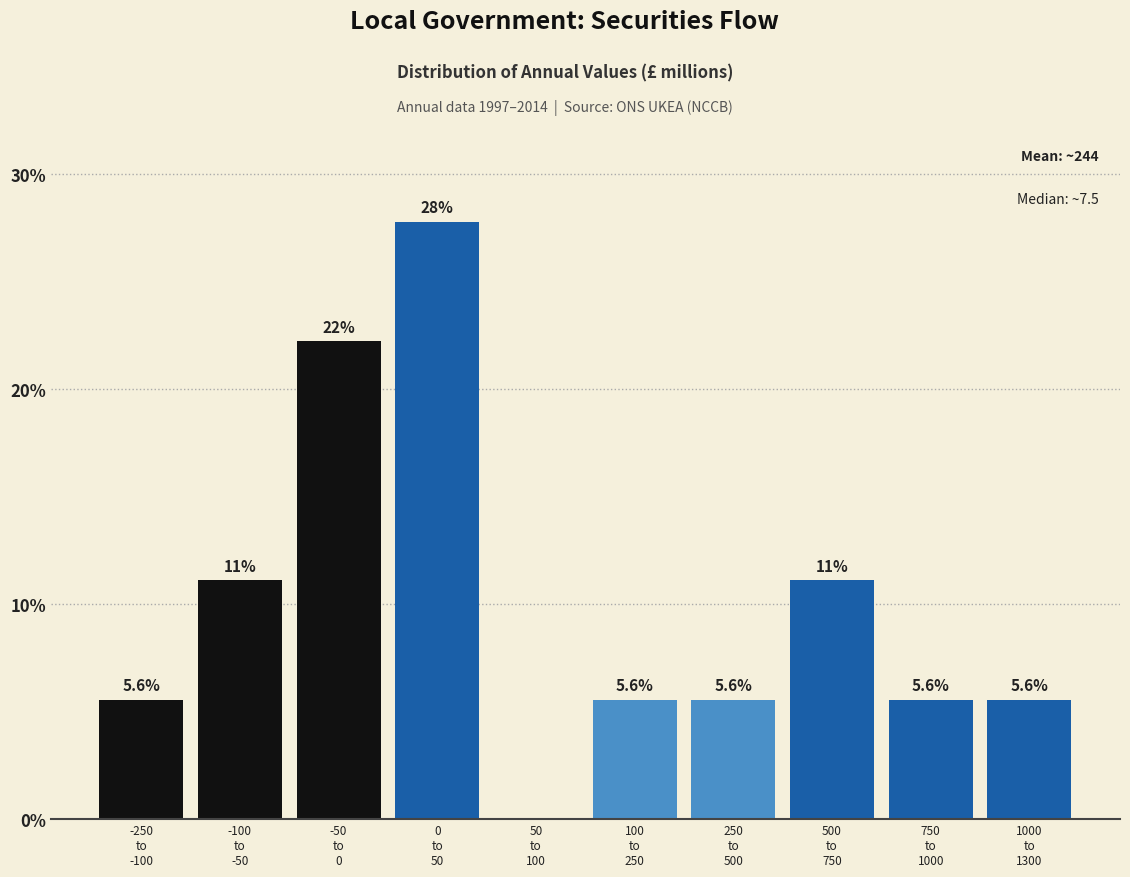

What is the maximum value shown in the chart?

27.8